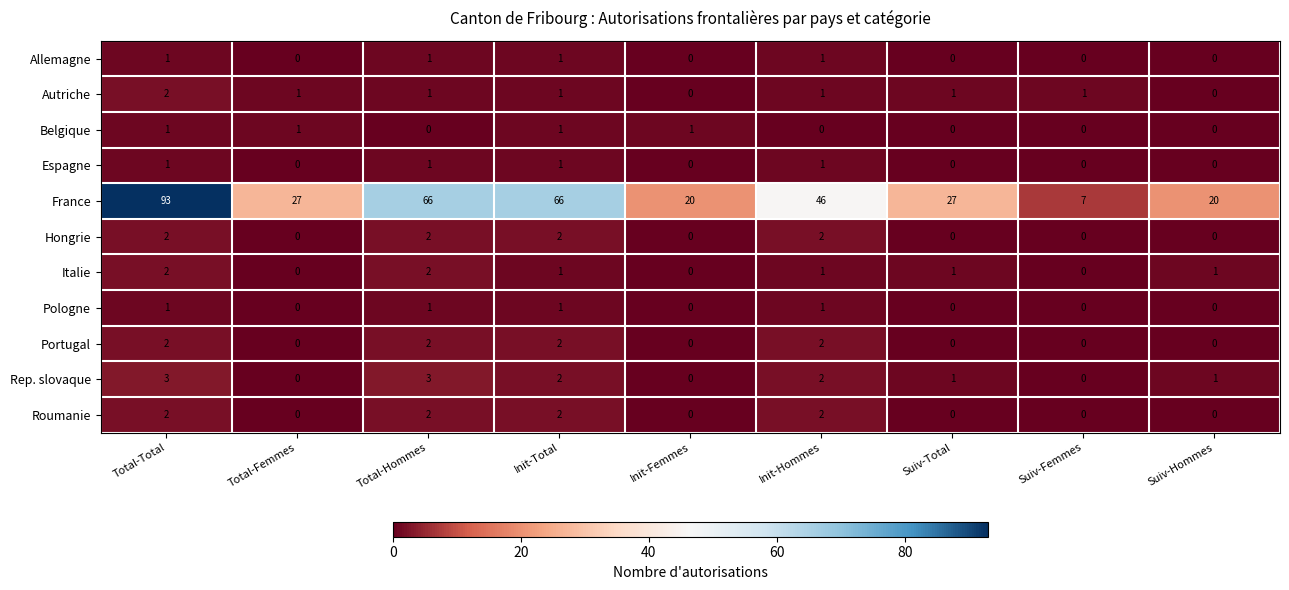

The France series shows 27 at Total-Femmes. True or false?

True